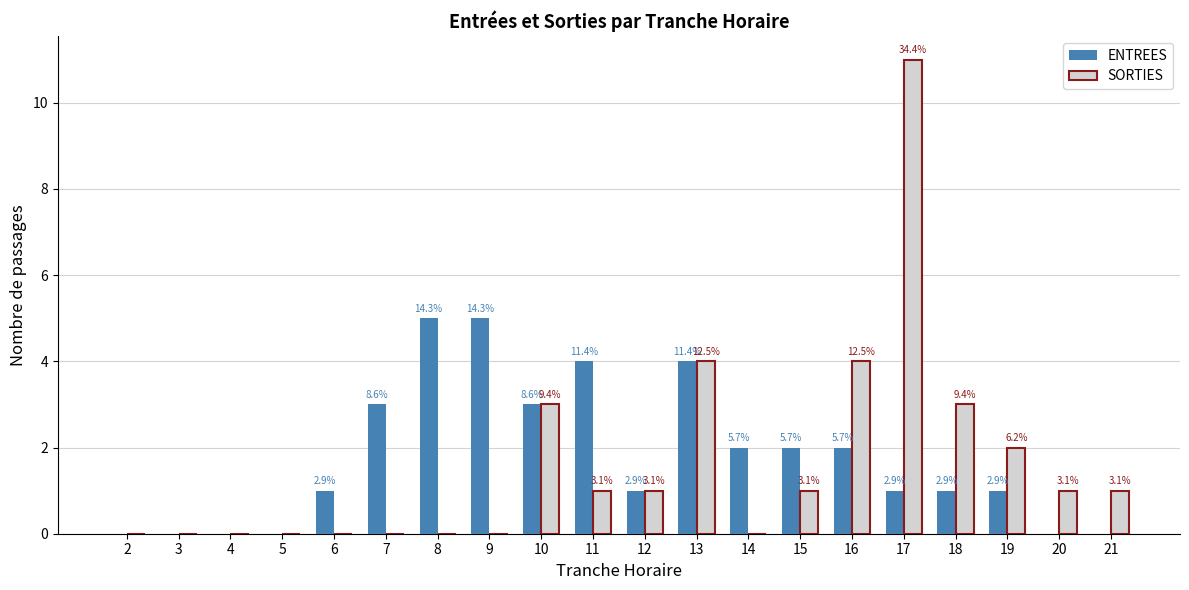

Which label corresponds to the smallest value in the chart?

2